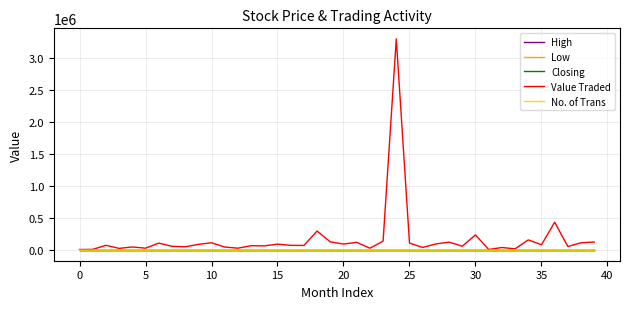

Does the chart display data point markers on the line(s)?

No